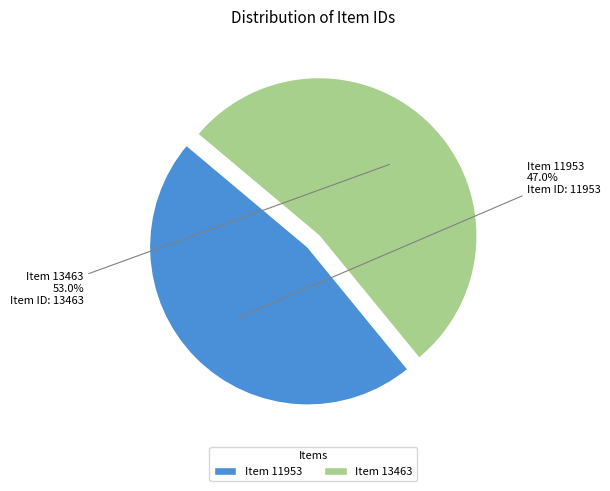

What is the total percentage of Item 13463 and Item 11953?

100.0%